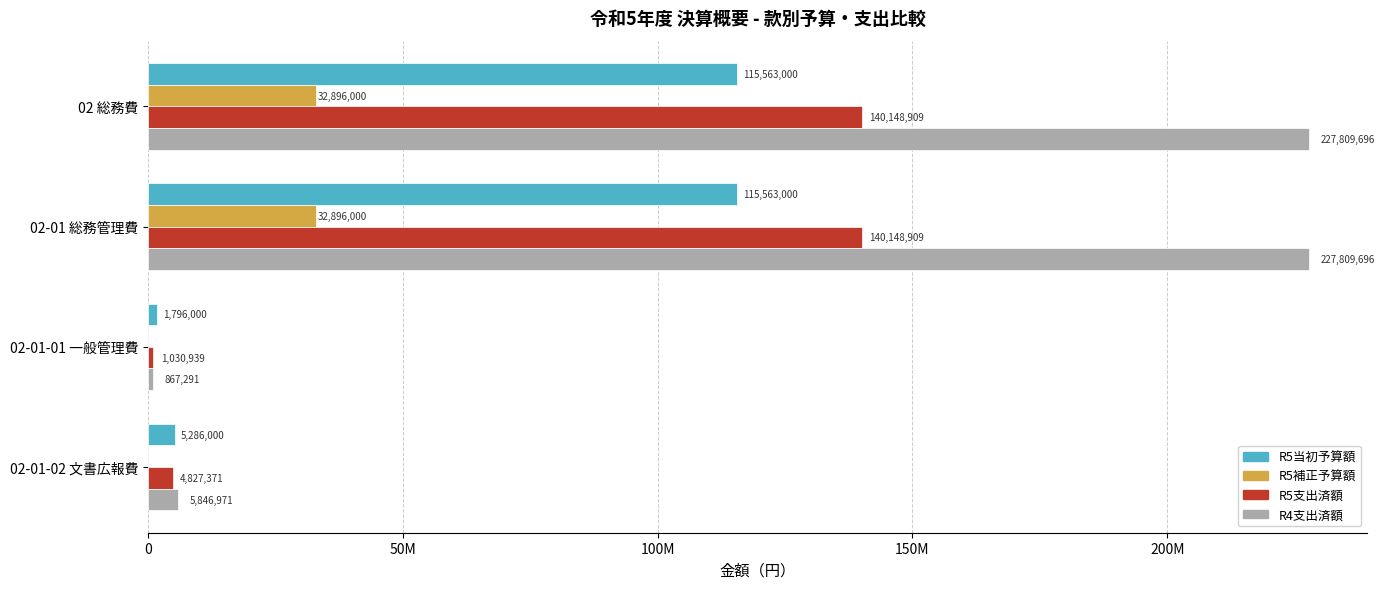

Which series has the largest range (max minus min)?

R4支出済額